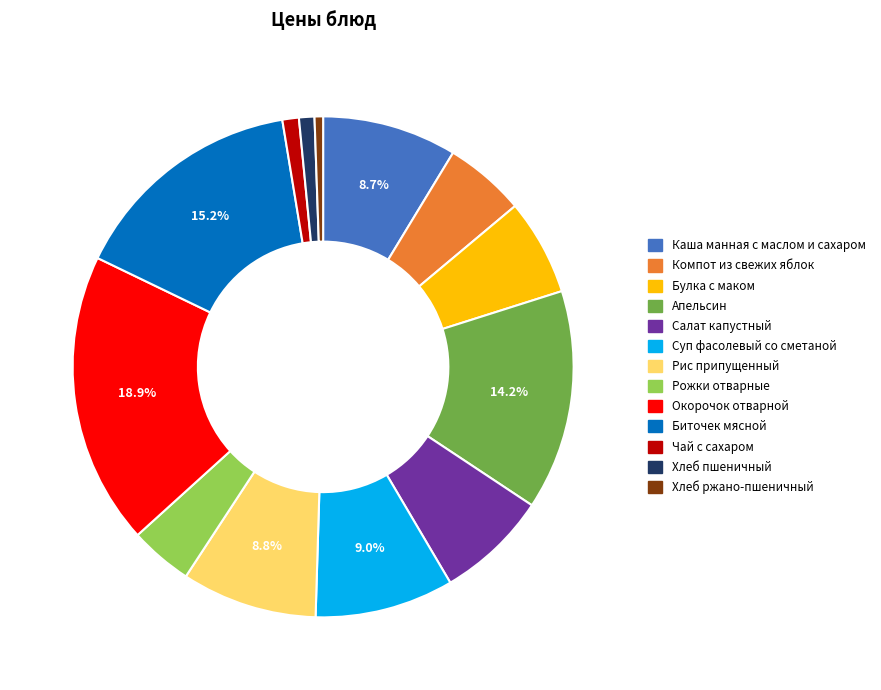

Does any single category account for the majority?

No